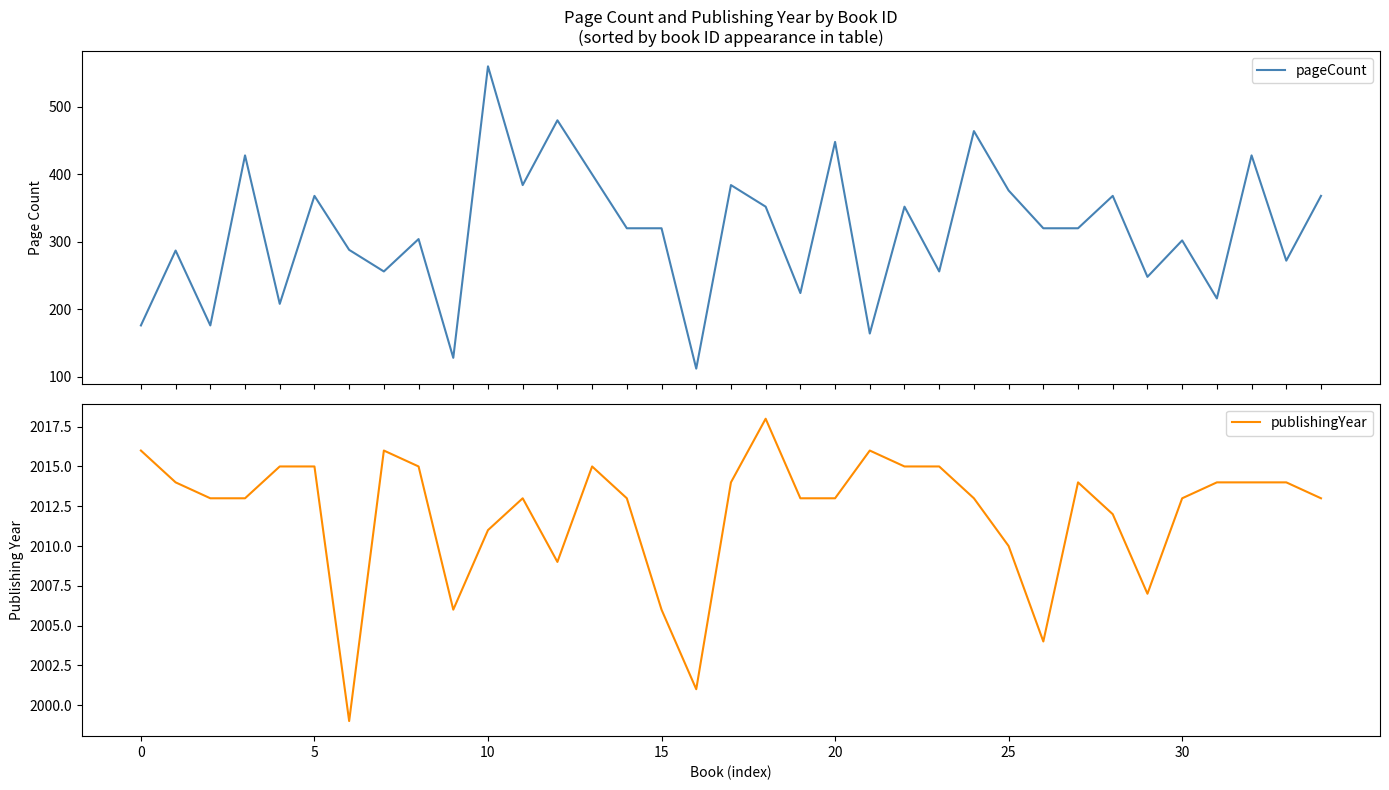

Rank the series by their average value, from highest to lowest.

publishingYear, pageCount